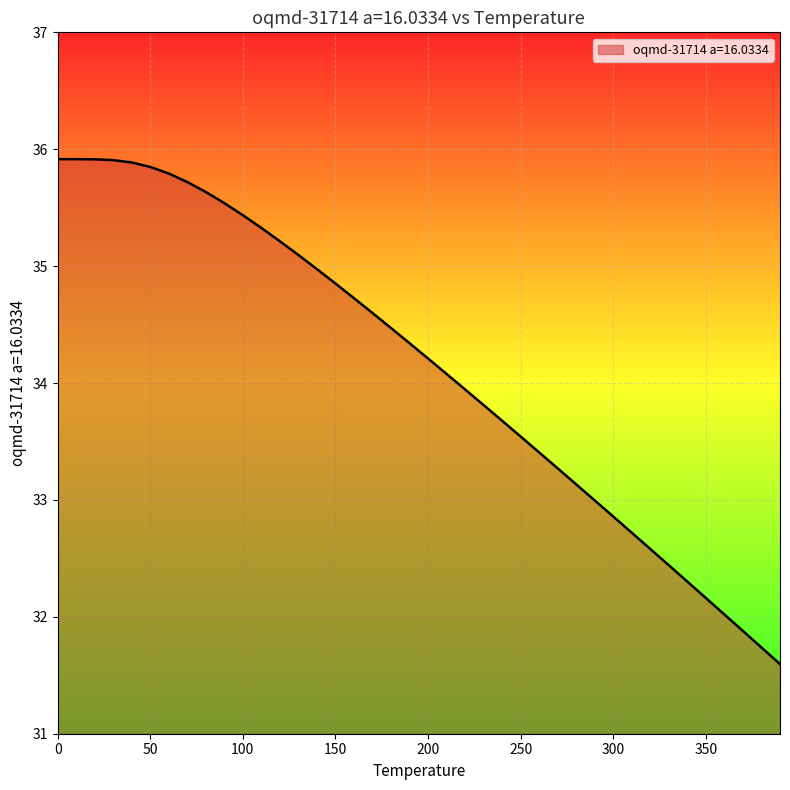

What is the smallest value displayed?

31.6